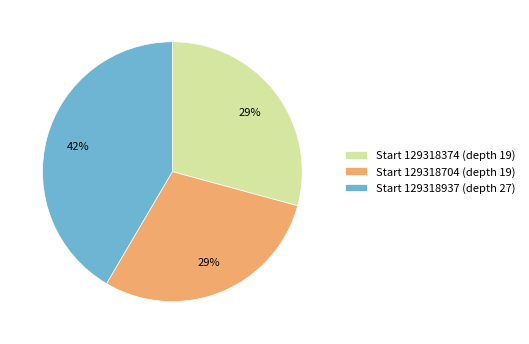

To the nearest percent, what portion does Start 129318374 (depth 19) represent?

29%